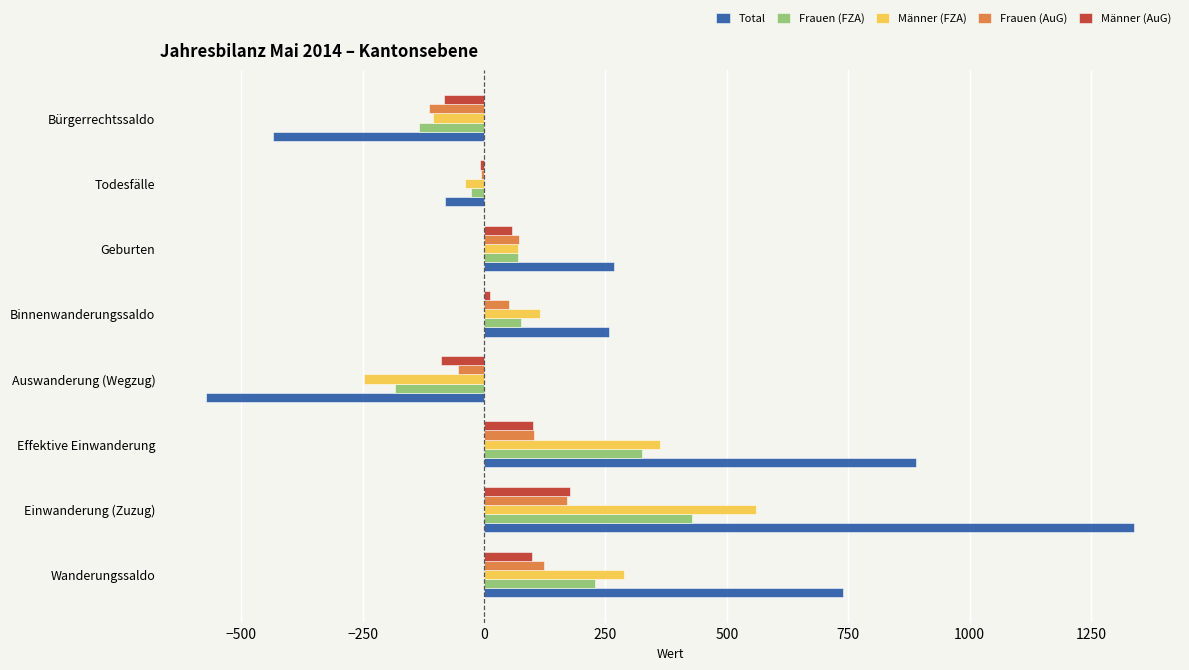

Which series changed the most between Effektive Einwanderung and Binnenwanderungssaldo?

Total